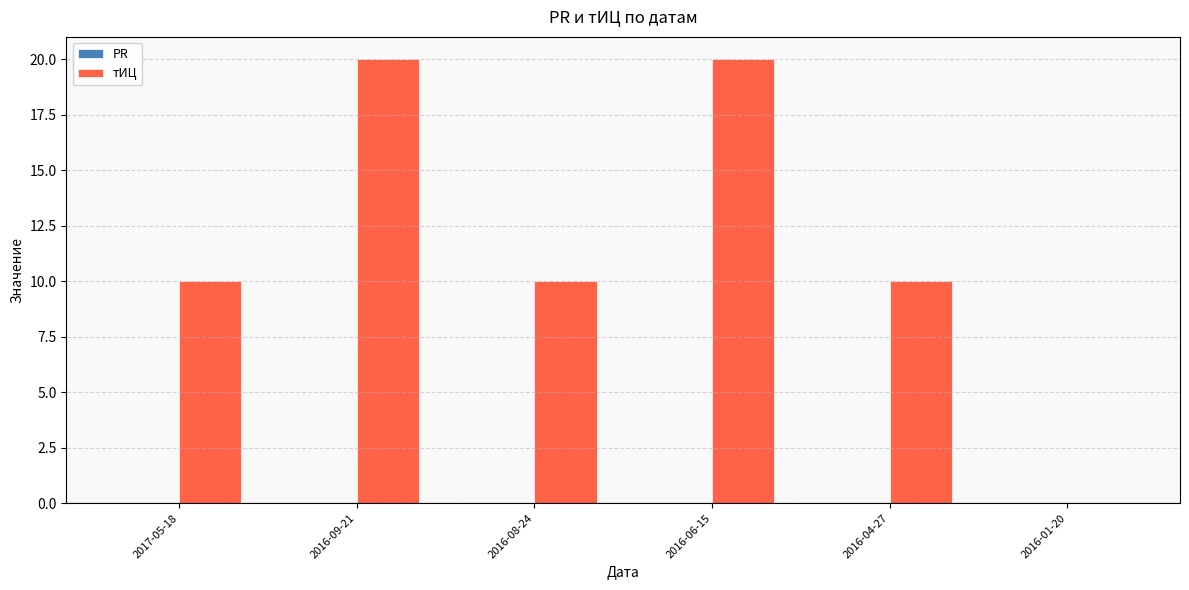

What is the maximum value shown in the chart?

20